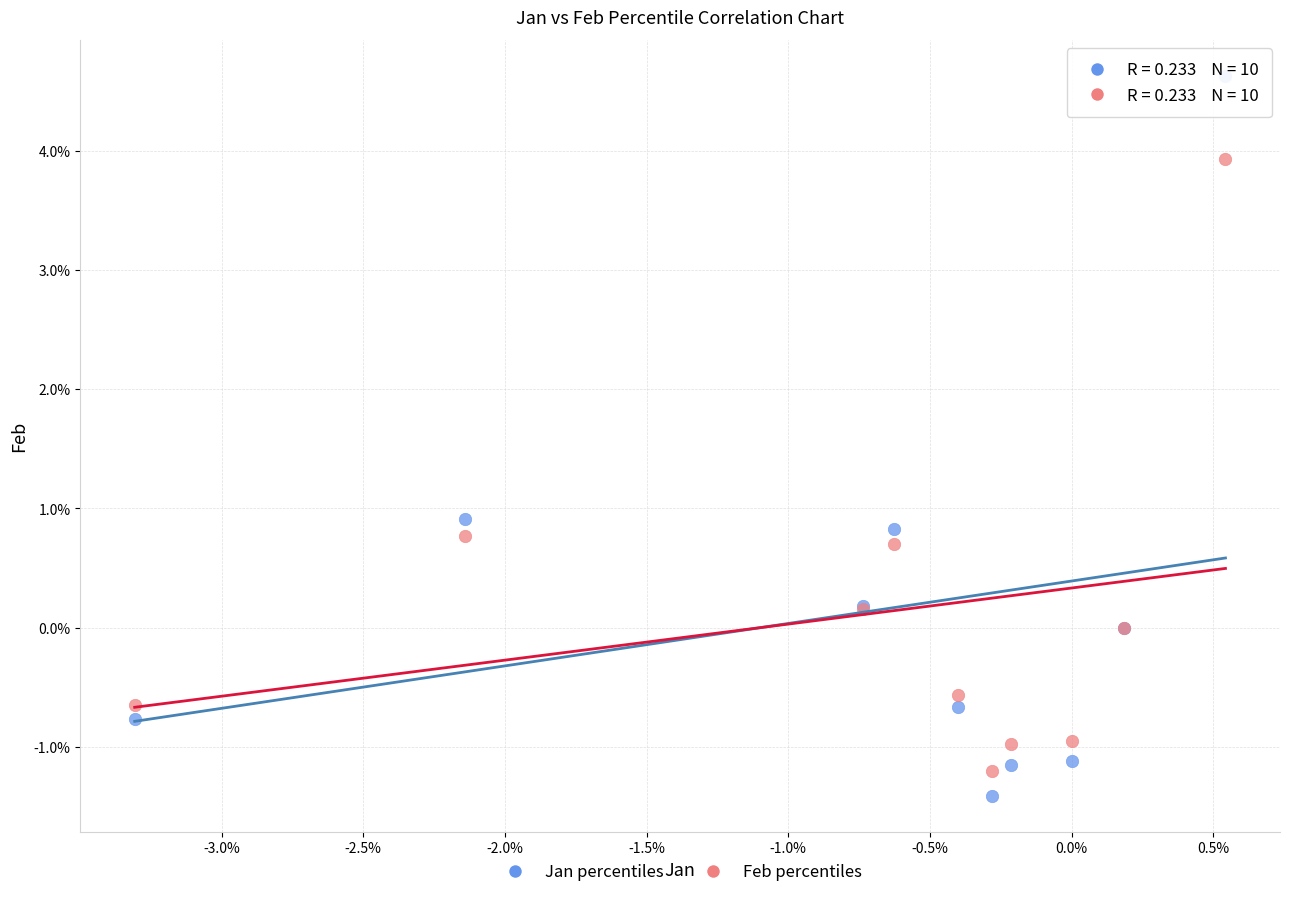

What are all the series names shown in the legend?

Jan percentiles, Feb percentiles